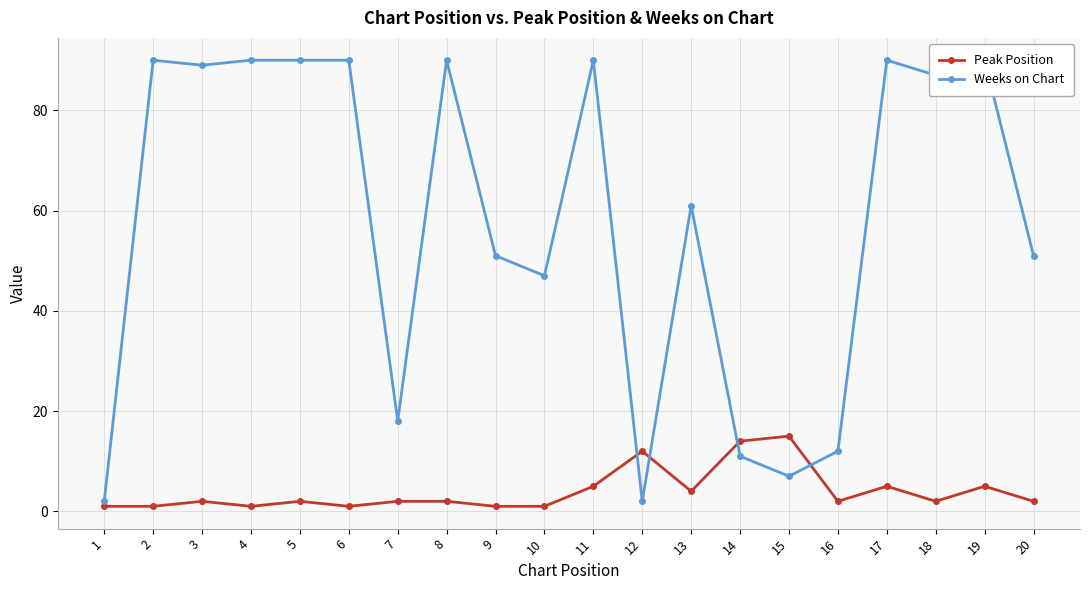

At which label does Weeks on Chart first exceed 87?

2